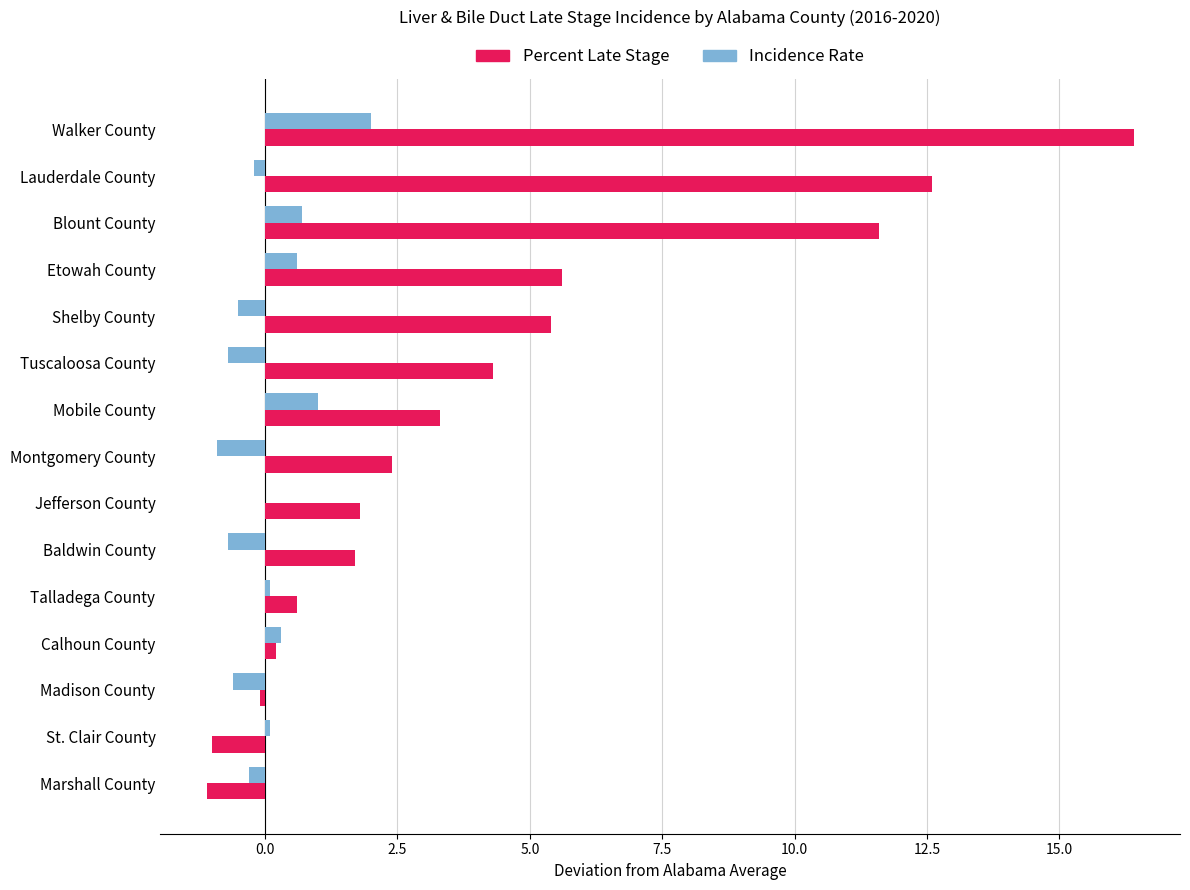

Which label corresponds to the largest value in the chart?

Walker County